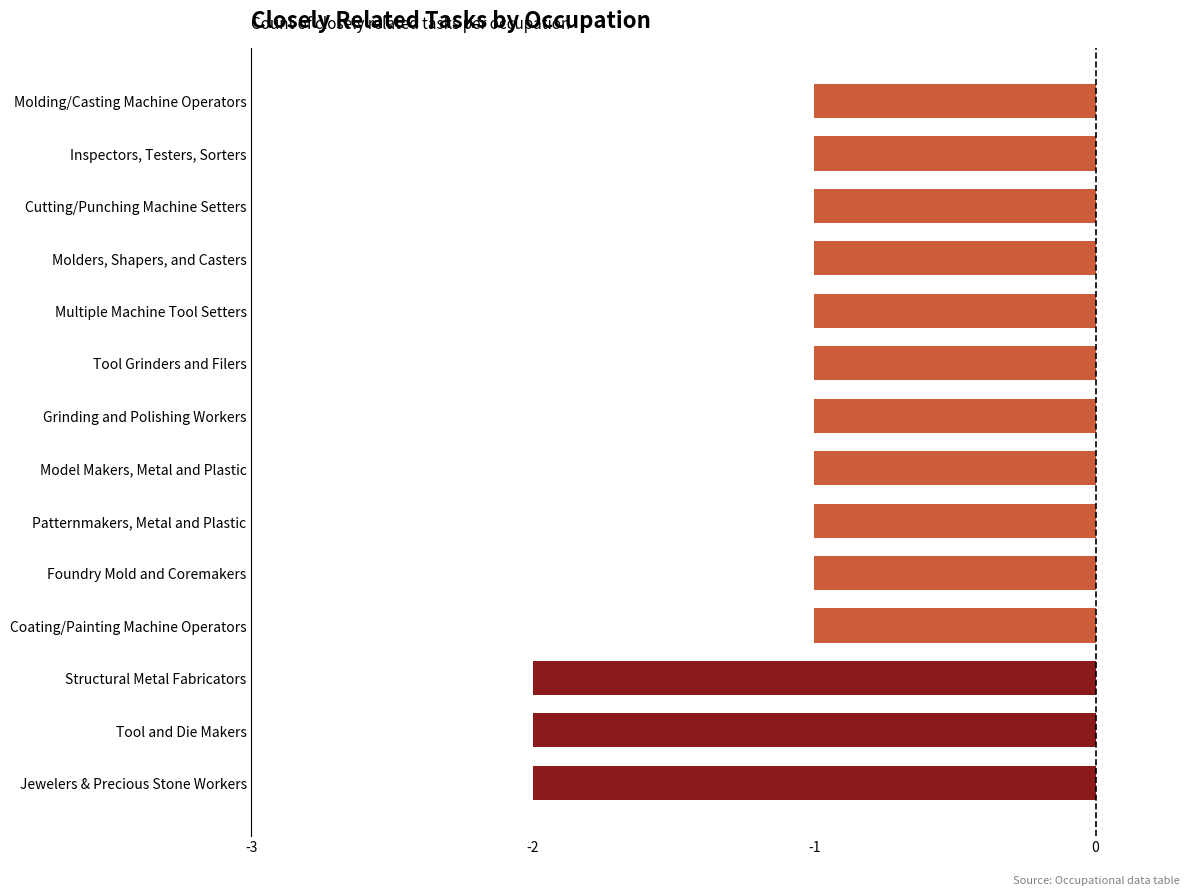

Is it true that the value at Jewelers & Precious Stone Workers is 0?

False